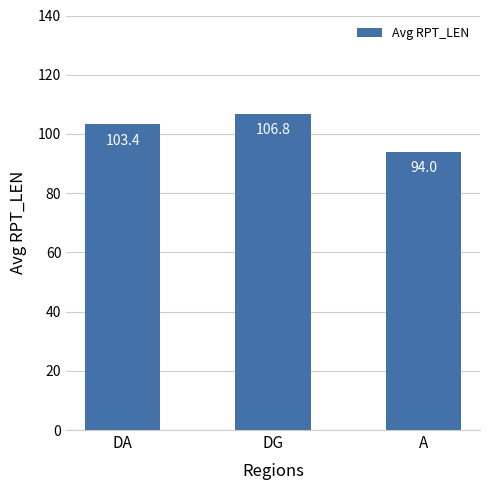

Between DG and A, which is larger?

DG